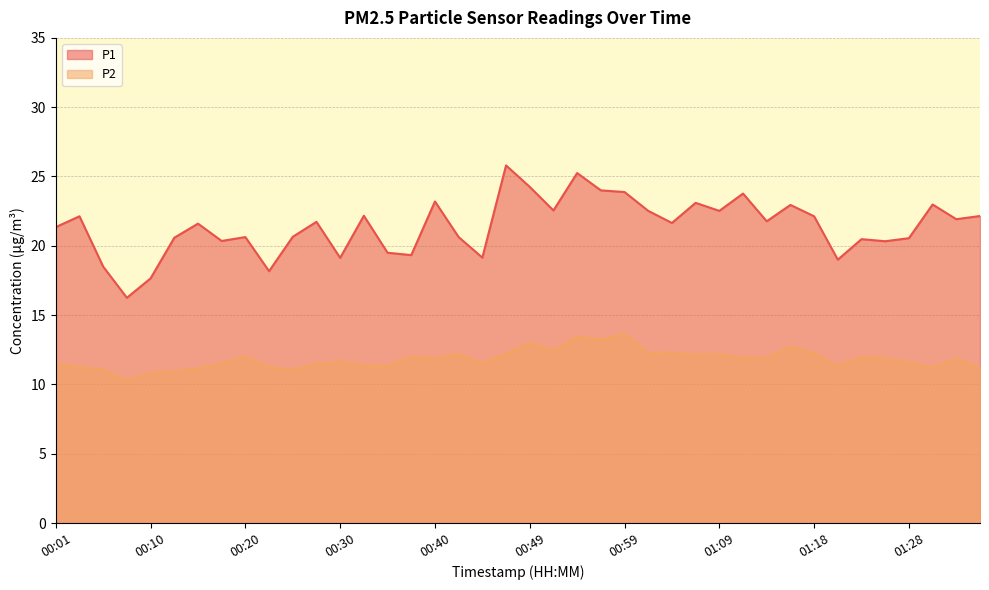

What position from the left is 00:01?

1